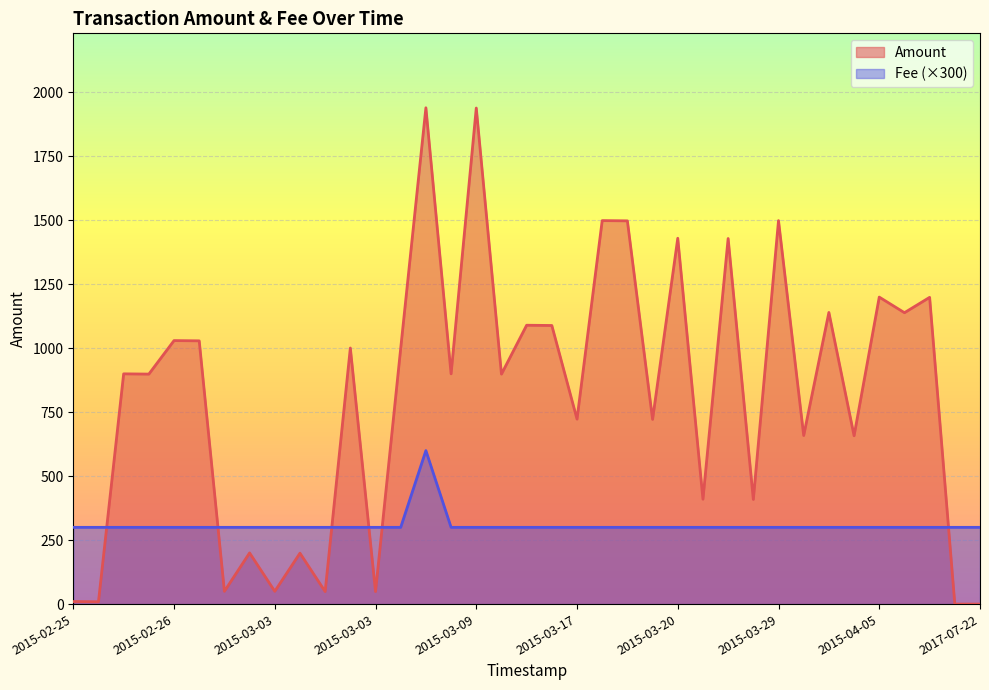

At how many categories does at least one series exceed 1842?

2